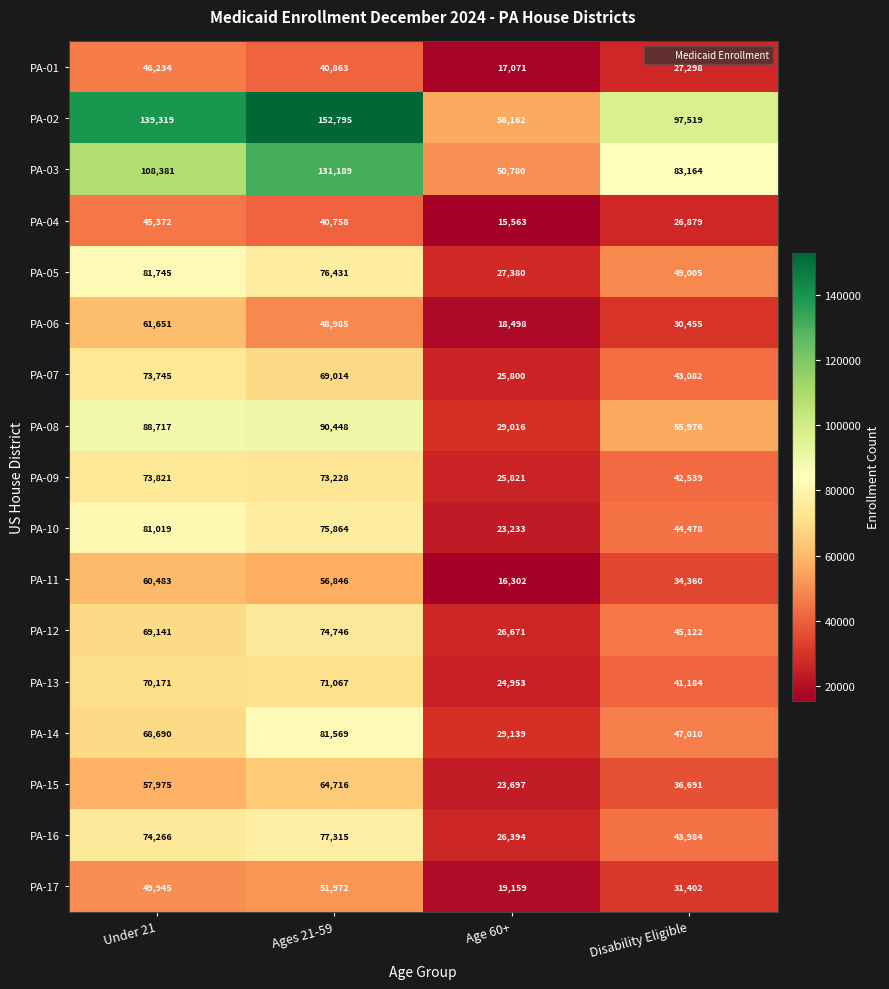

At which label does PA-02 reach its minimum?

Age 60+